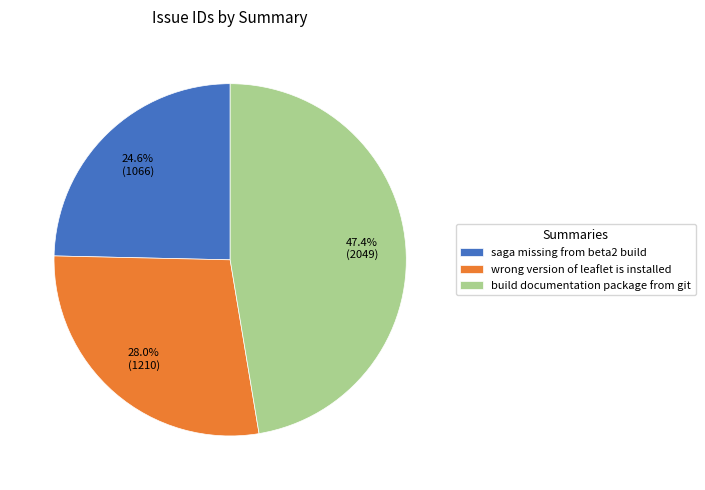

How many segments does this pie chart have?

3